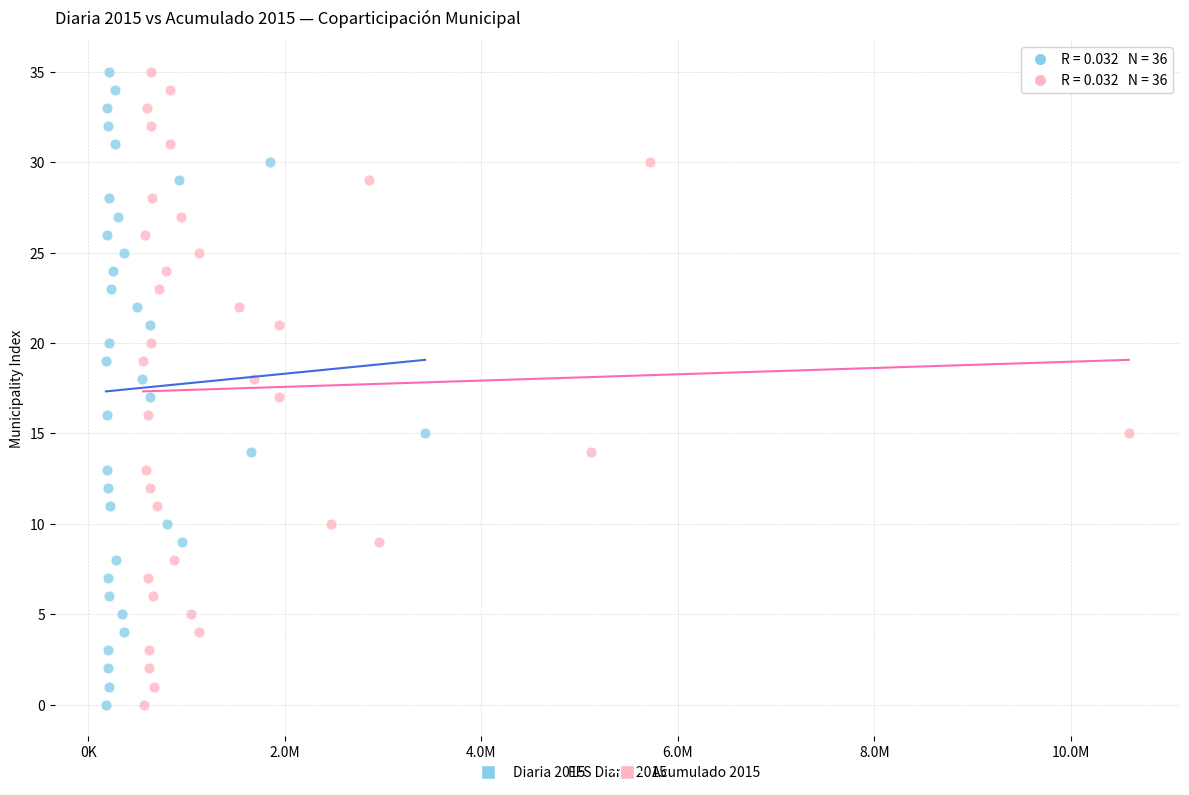

What are all the series names shown in the legend?

Diaria 2015, Acumulado 2015